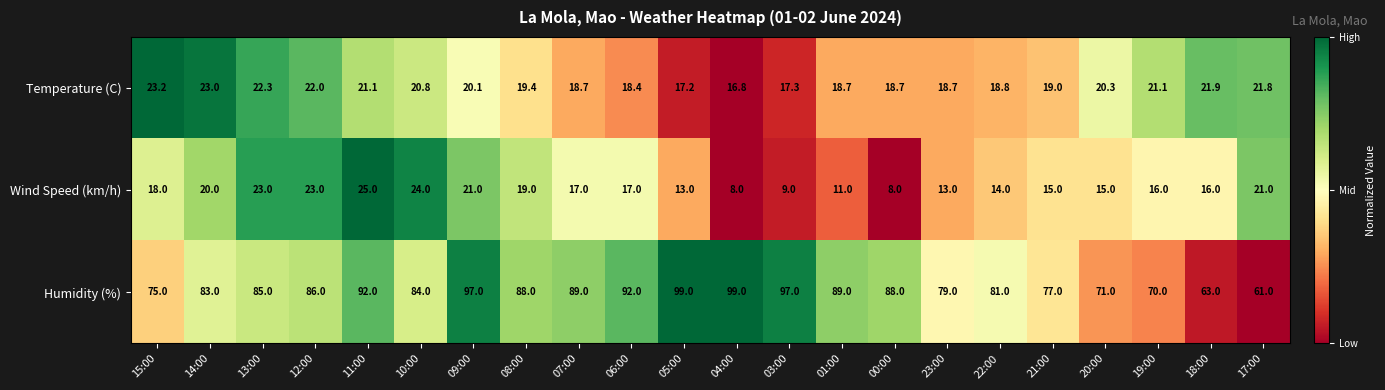

Where is Temperature (C) nearest to the value 20?

09:00